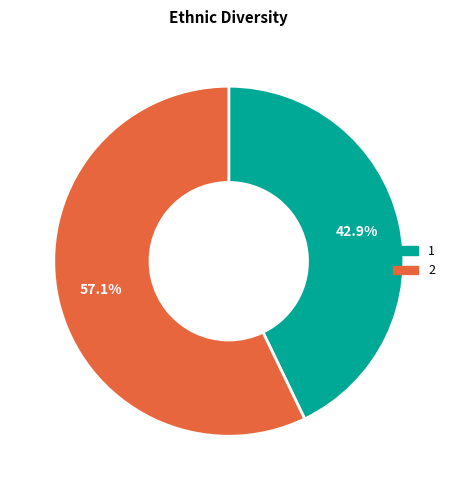

Do 1 and 2 together represent more than half of the pie?

Yes